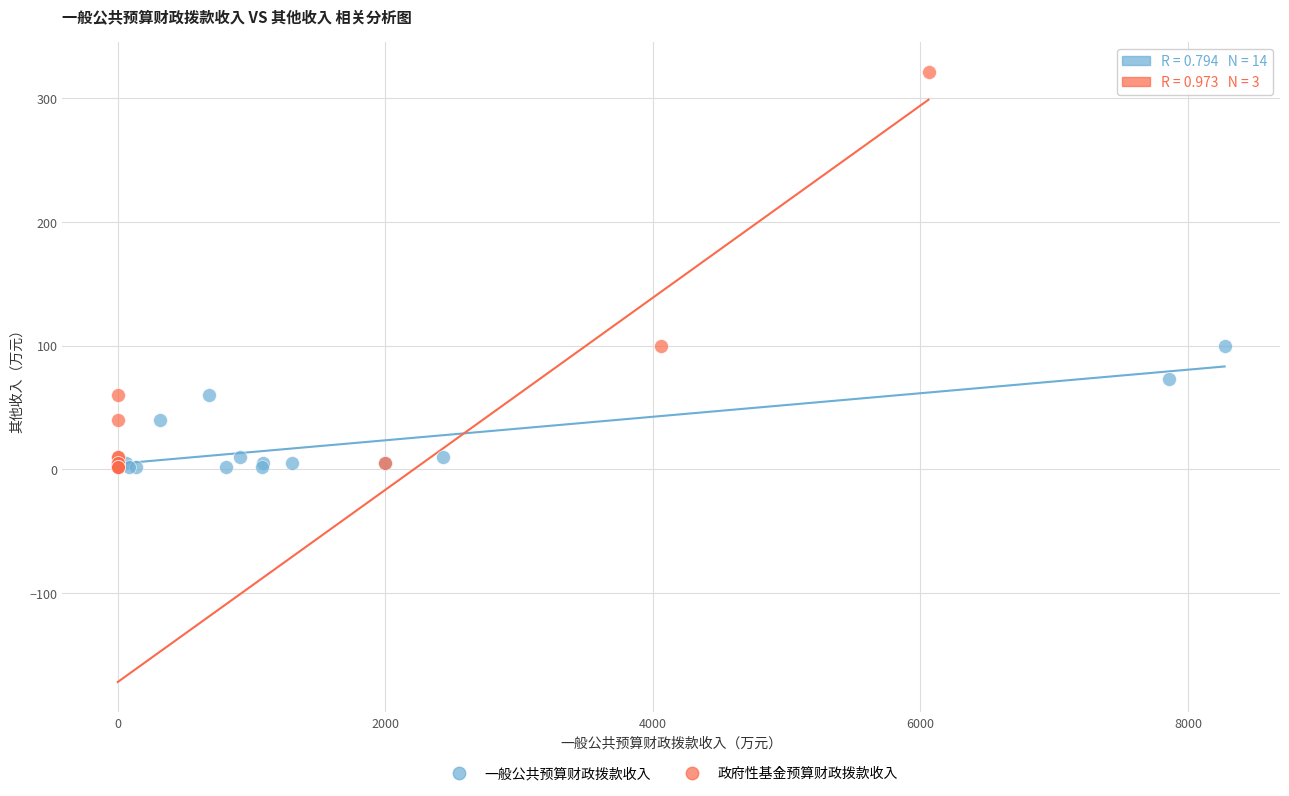

Which series contains the highest Y value?

政府性基金预算财政拨款收入